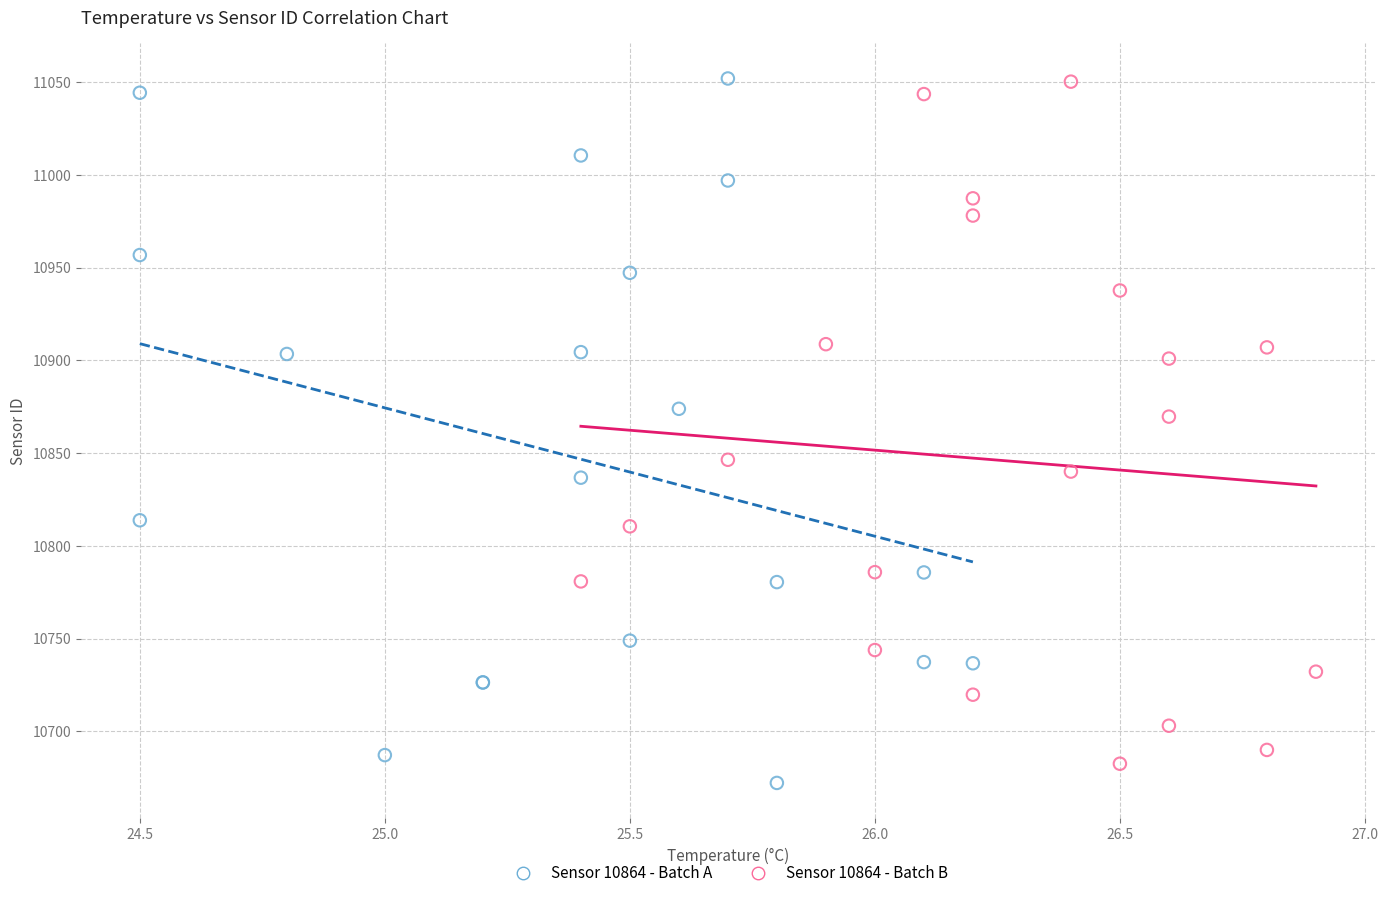

Which series contains the lowest Y value?

Sensor 10864 - Batch A